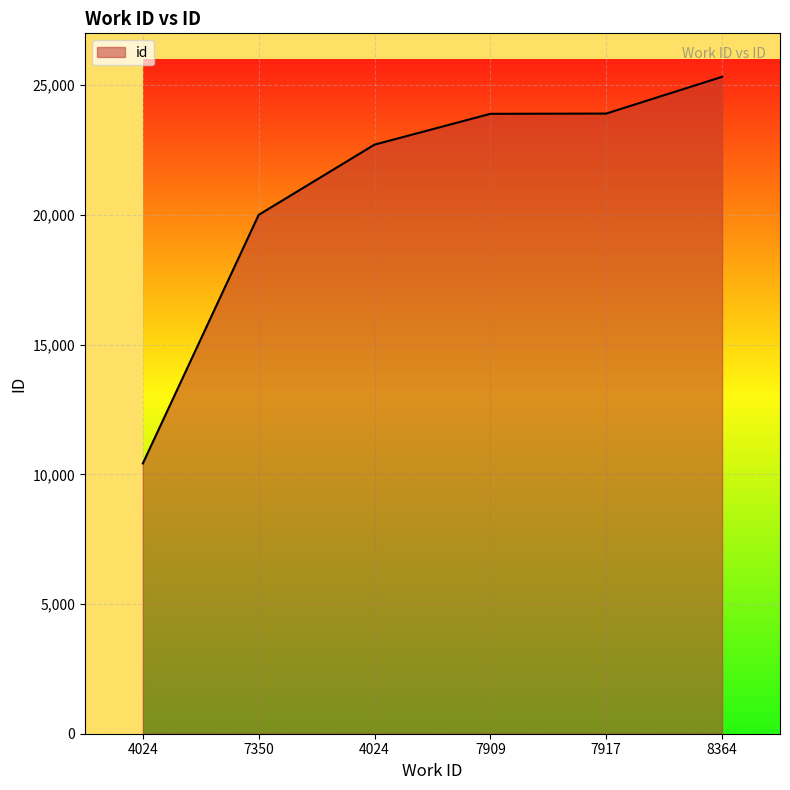

Approximately how many times larger is the value at 7350 compared to 8364?

0.8